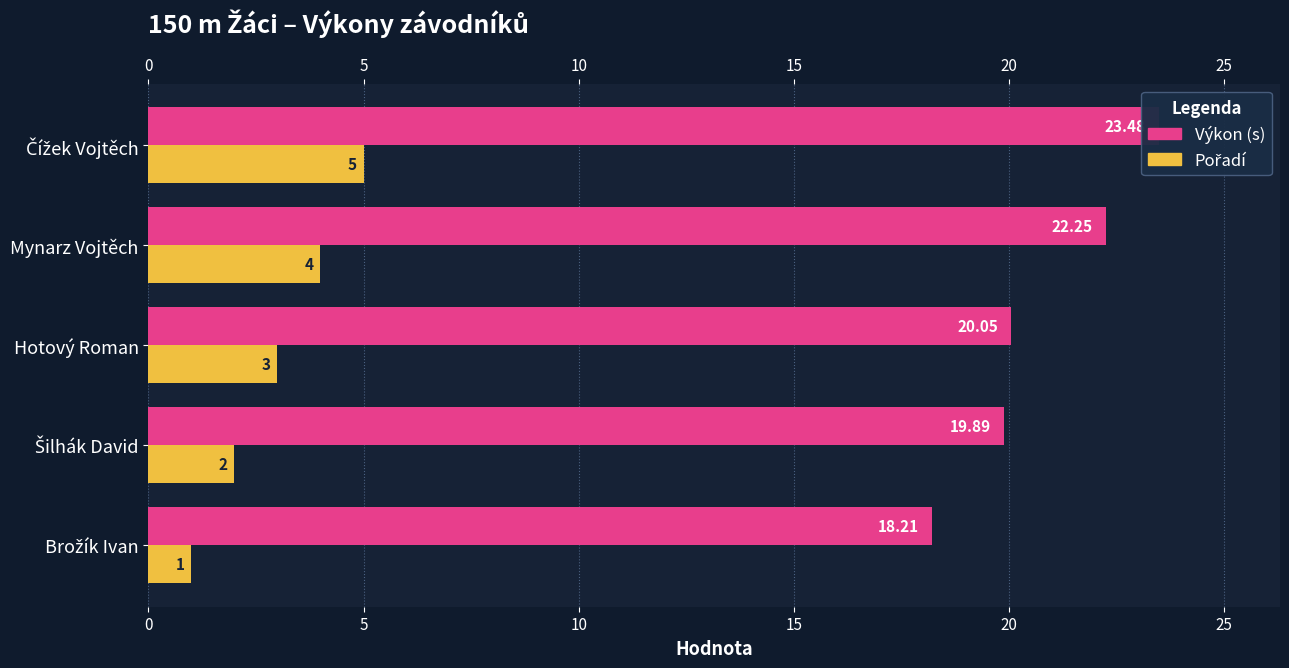

What is the total value across all series at Brožík Ivan?

19.2